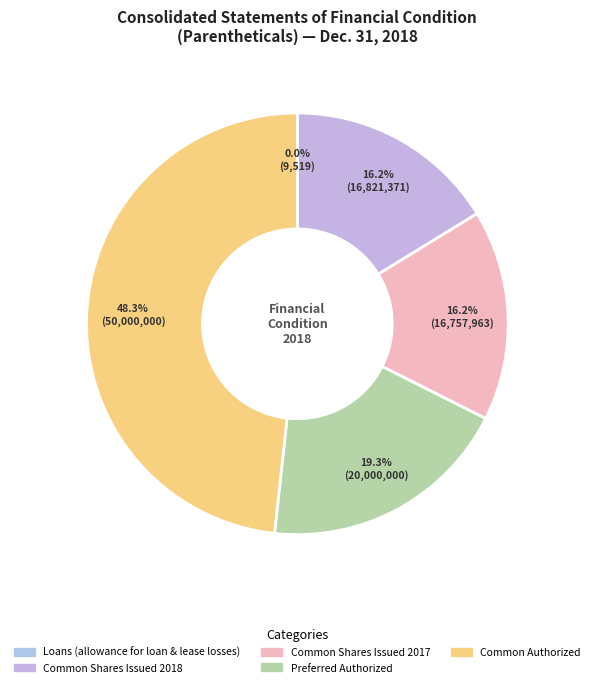

Rank the categories by value from highest to lowest.

Common authorized, Preferred authorized, Common shares issued 2018, Common shares issued 2017, Loans (allowance)